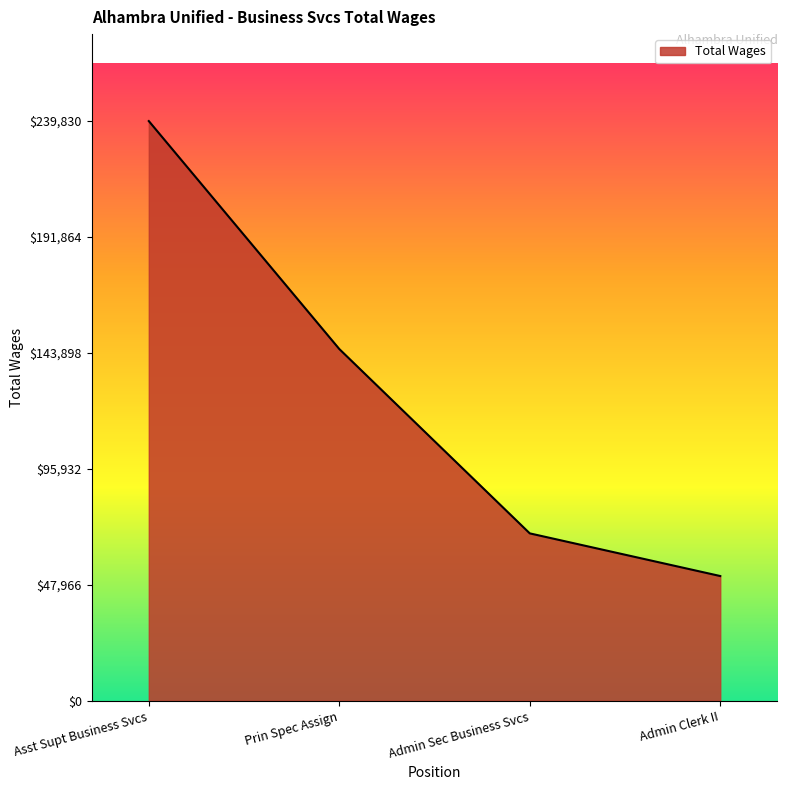

How many lines are shown in the chart?

1